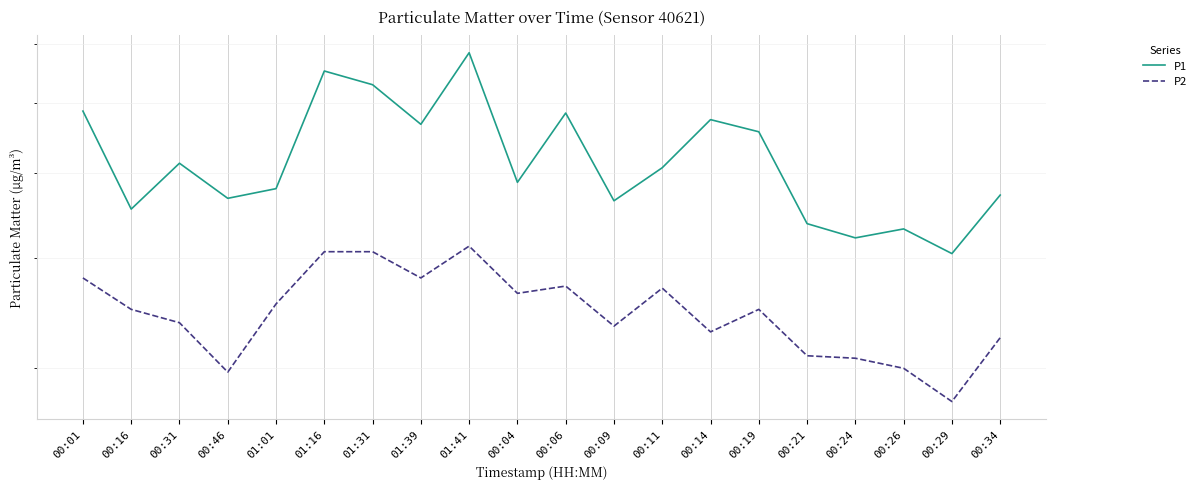

Is it true that P2 equals 1.4 at 00:19?

False